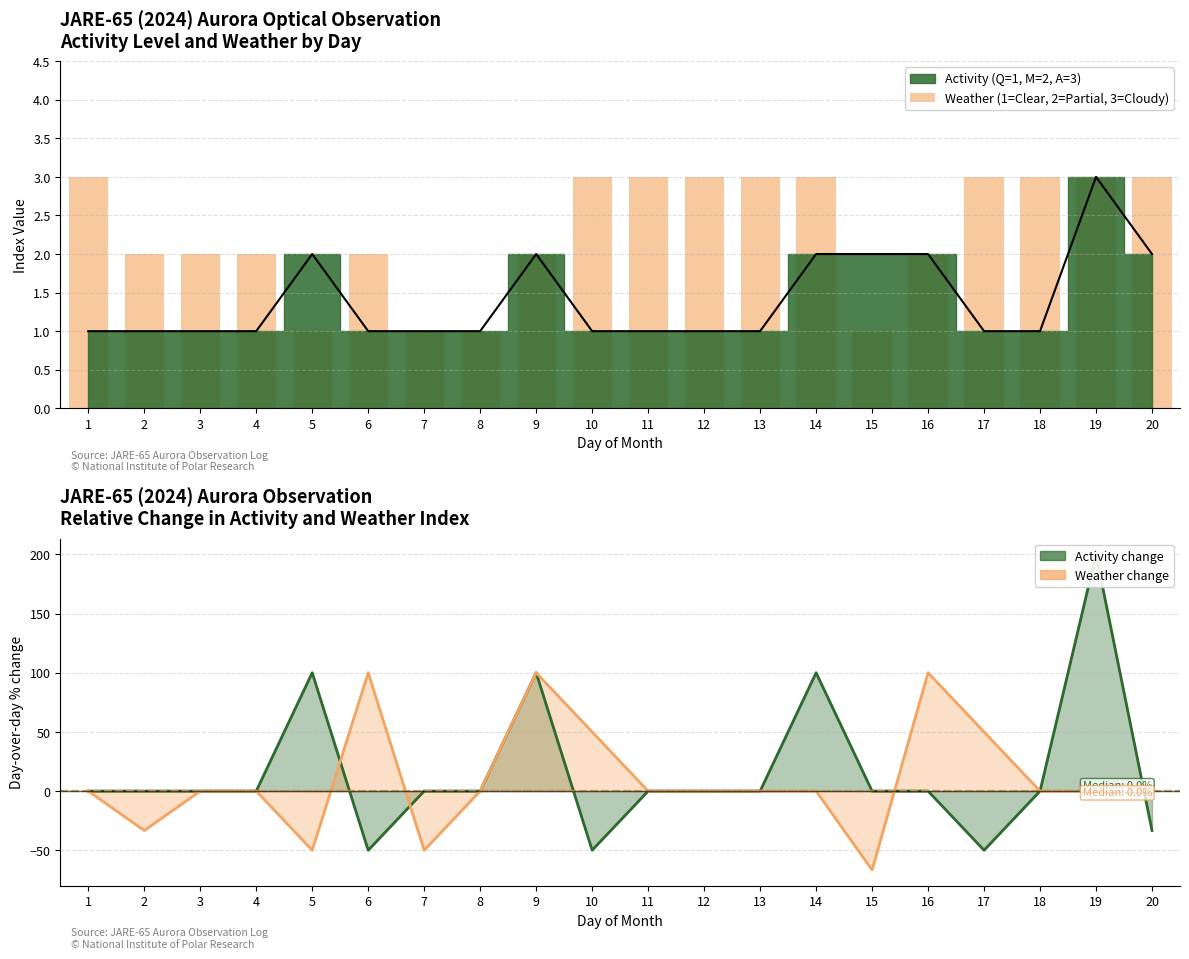

The value at 20 is 3. True or false?

True